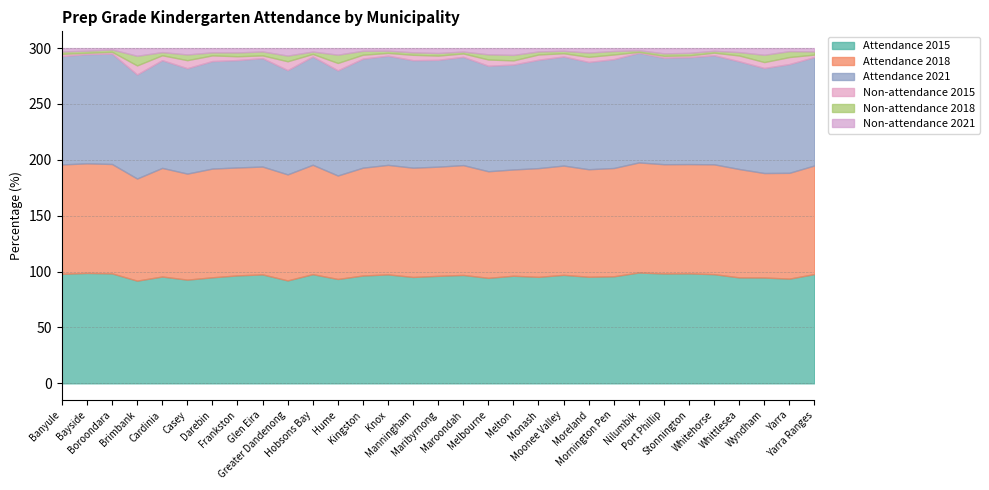

What are all the series names shown in the legend?

Attendance 2015, Attendance 2018, Attendance 2021, Non-attendance 2015, Non-attendance 2018, Non-attendance 2021